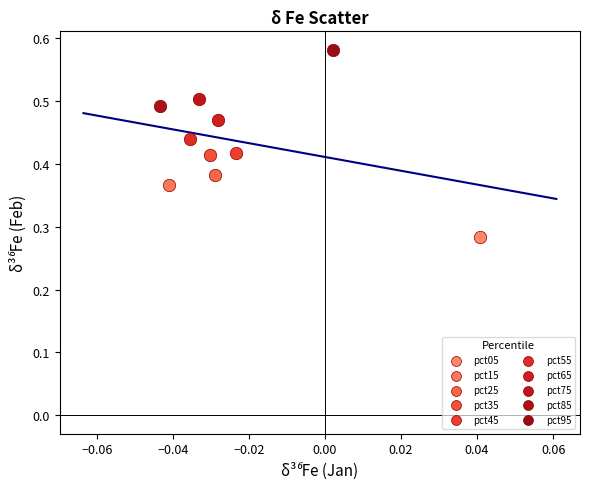

What are all the series names shown in the legend?

pct05, pct15, pct25, pct35, pct45, pct55, pct65, pct75, pct85, pct95